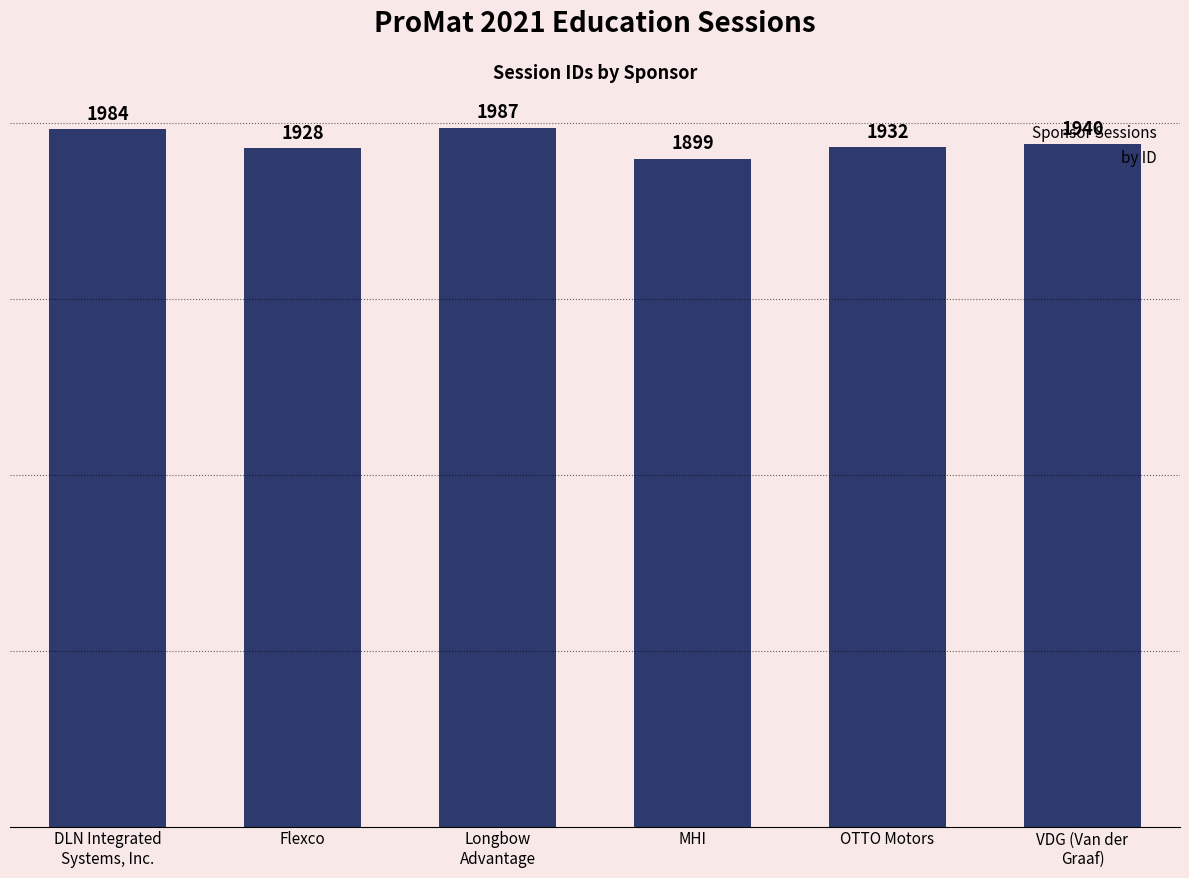

Reading left to right, transcribe all the data shown in this chart.

DLN Integrated
Systems, Inc.=1984	Flexco=1928	Longbow
Advantage=1987	MHI=1899	OTTO Motors=1932	VDG (Van der
Graaf)=1940